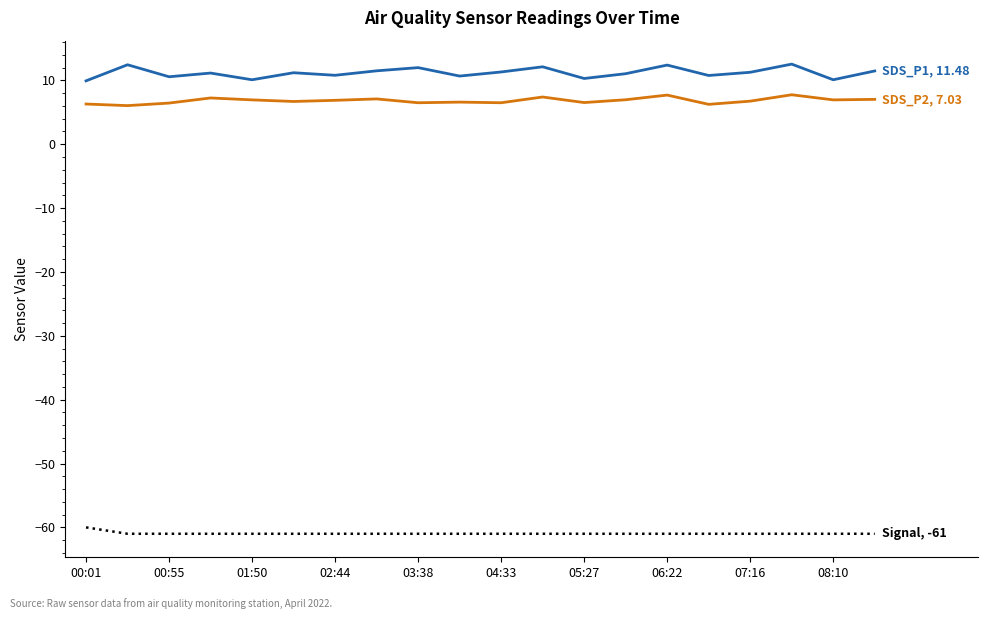

What is the smallest value displayed?

-61.0